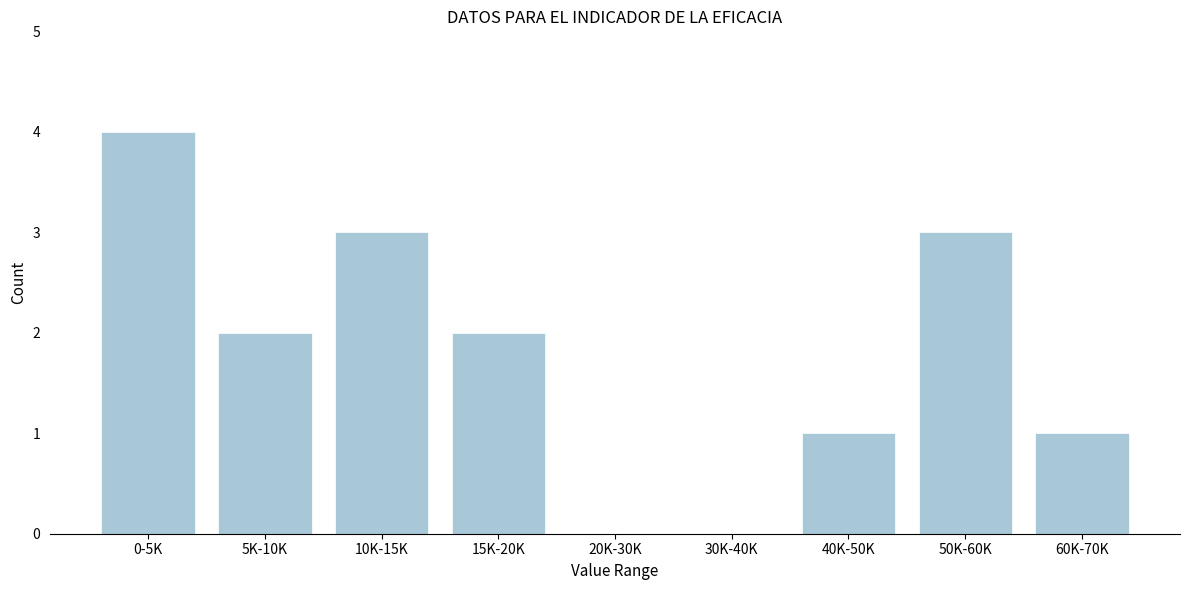

Reading right to left, extract all data points from this chart.

60K-70K=1	50K-60K=3	40K-50K=1	30K-40K=0	20K-30K=0	15K-20K=2	10K-15K=3	5K-10K=2	0-5K=4